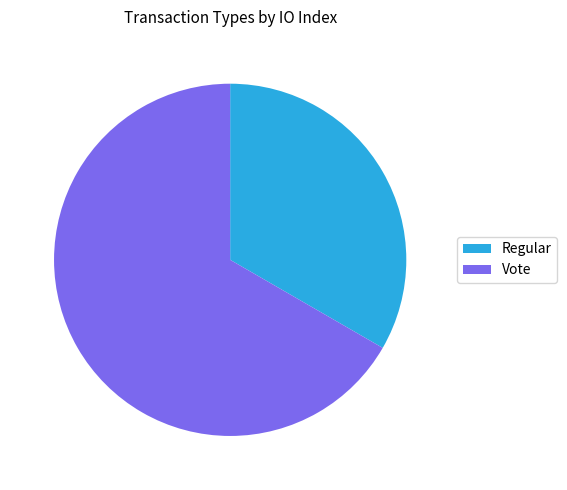

Do Regular and Vote together represent more than half of the pie?

Yes